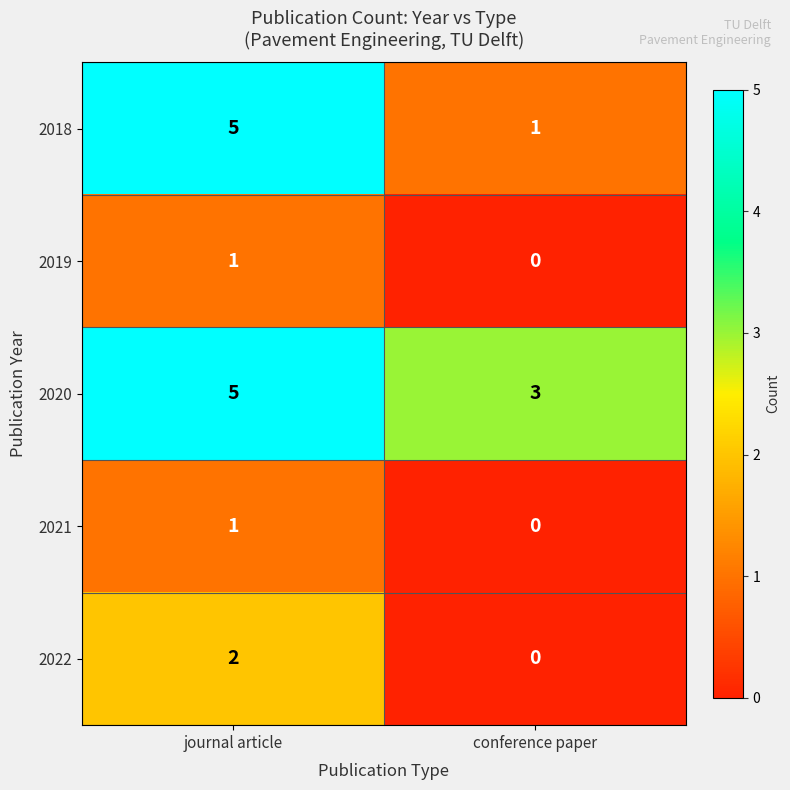

Which label corresponds to the largest value in the chart?

journal article